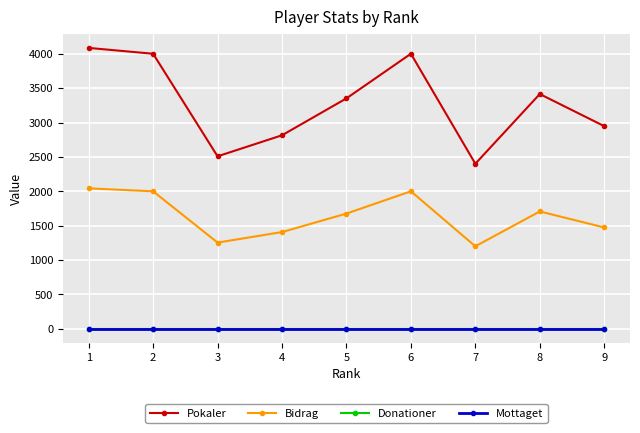

At which label does Pokaler reach its minimum?

7